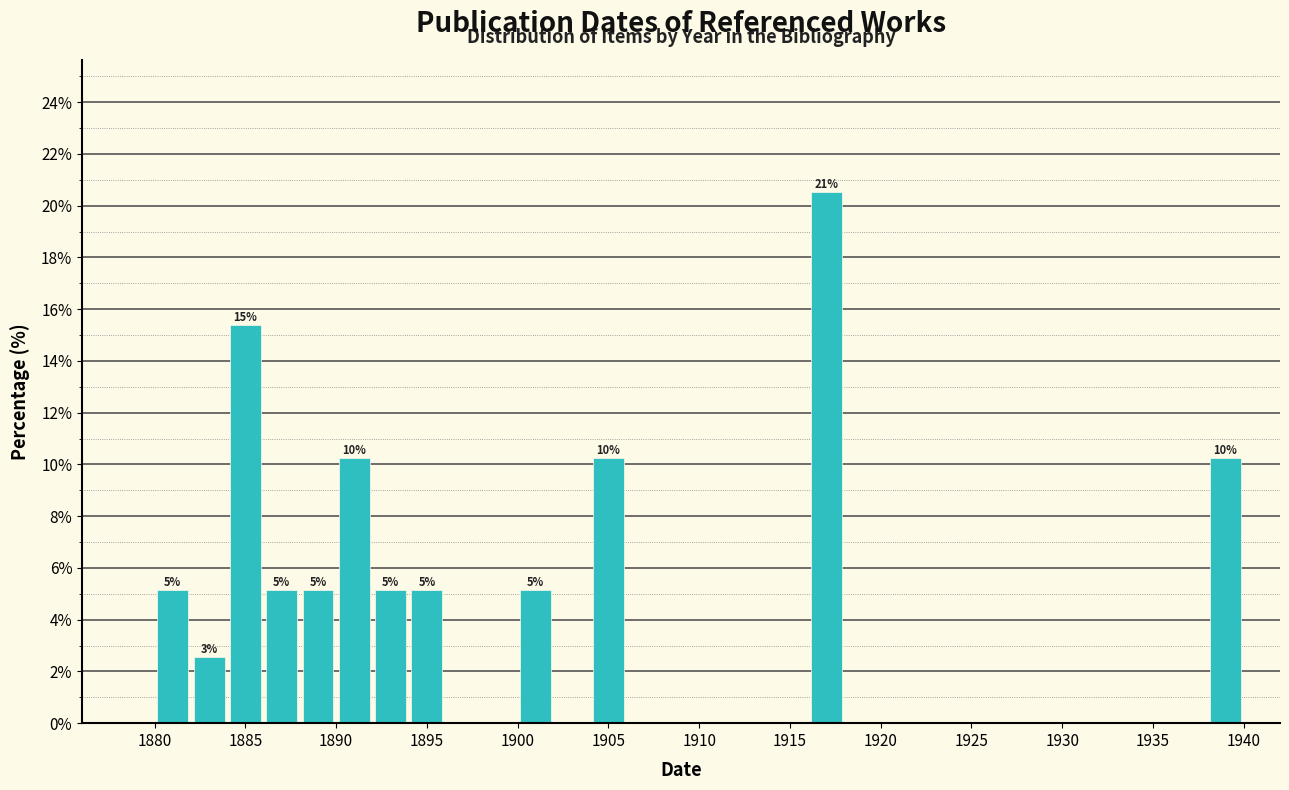

Which range on the x-axis has the tallest bar?

1916 to 1918